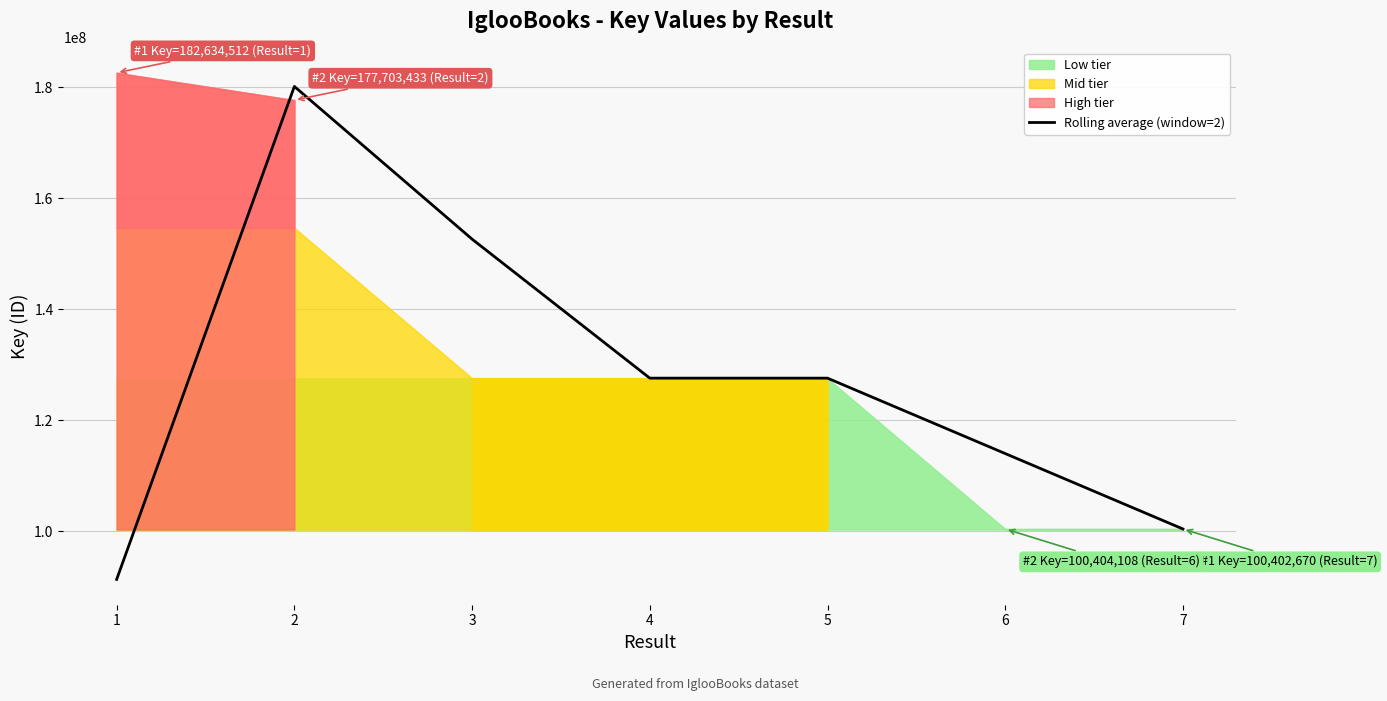

How many data points are less than 127590643?

3